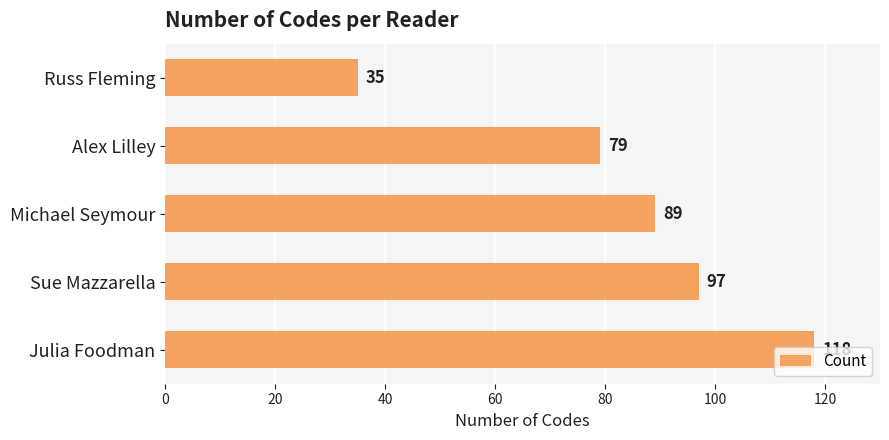

How many data points are less than 89?

2